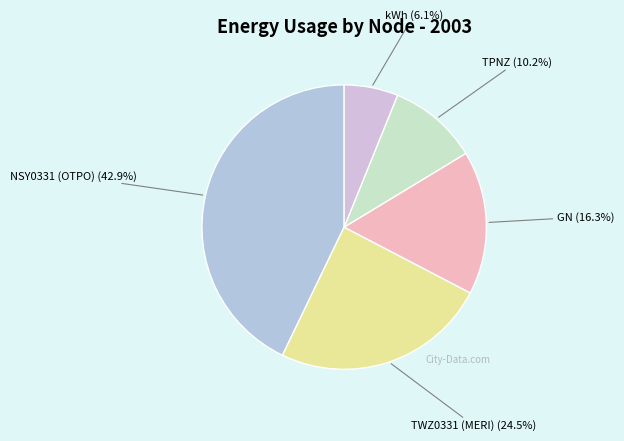

Rank the categories by value from lowest to highest.

kWh (6.1%), TPNZ (10.2%), GN (16.3%), TWZ0331 (MERI) (24.5%), NSY0331 (OTPO) (42.9%)